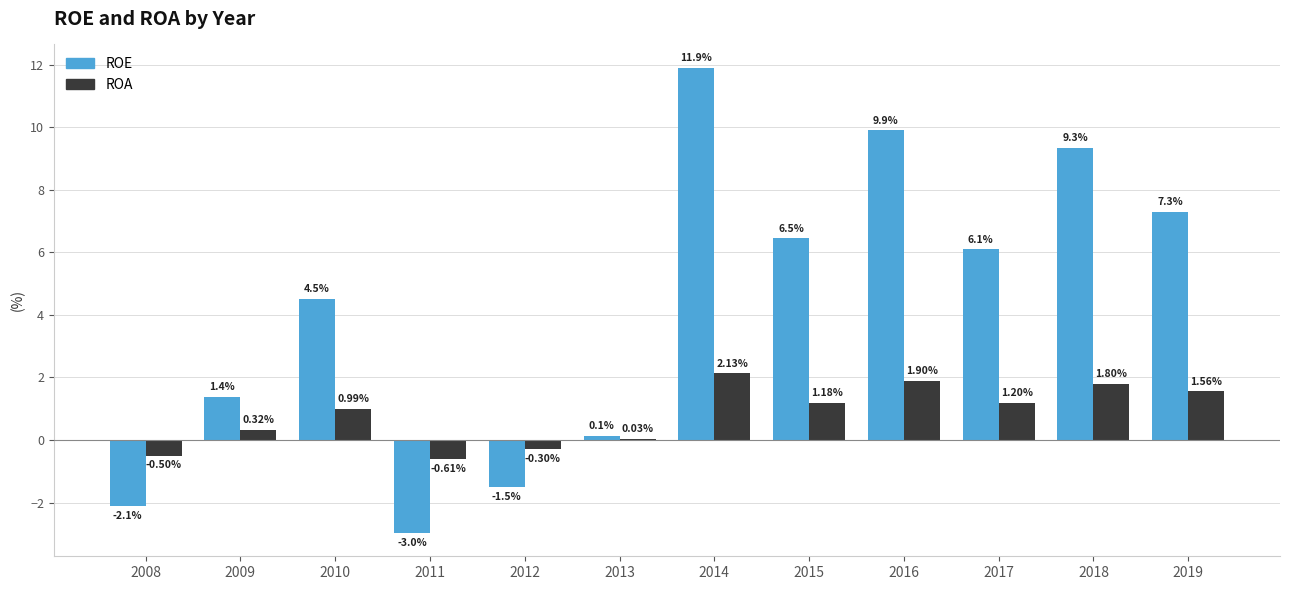

Is it true that ROE equals 11.9 at 2014?

True